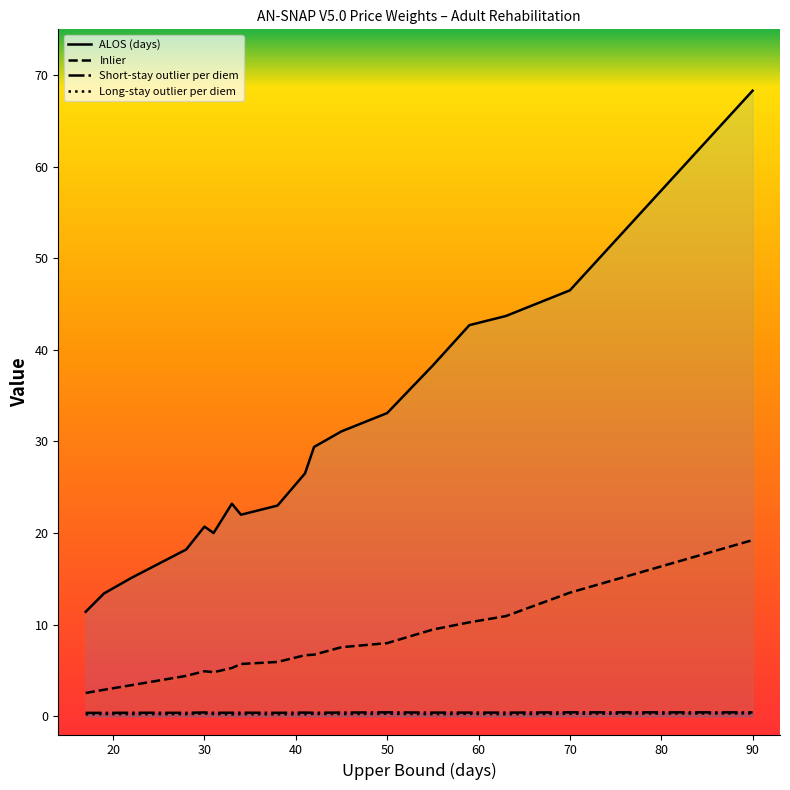

Read the Short-stay outlier per diem value at 90.

0.4